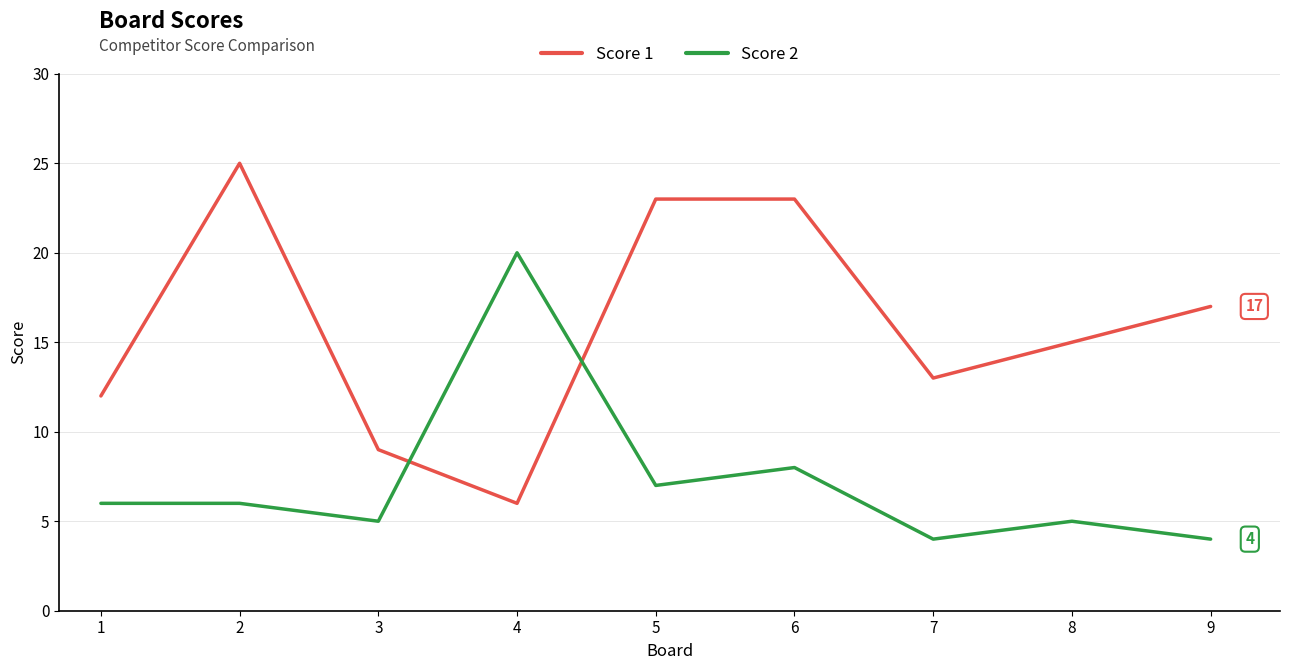

True or false: Score 2 and Score 1 intersect in this chart.

True